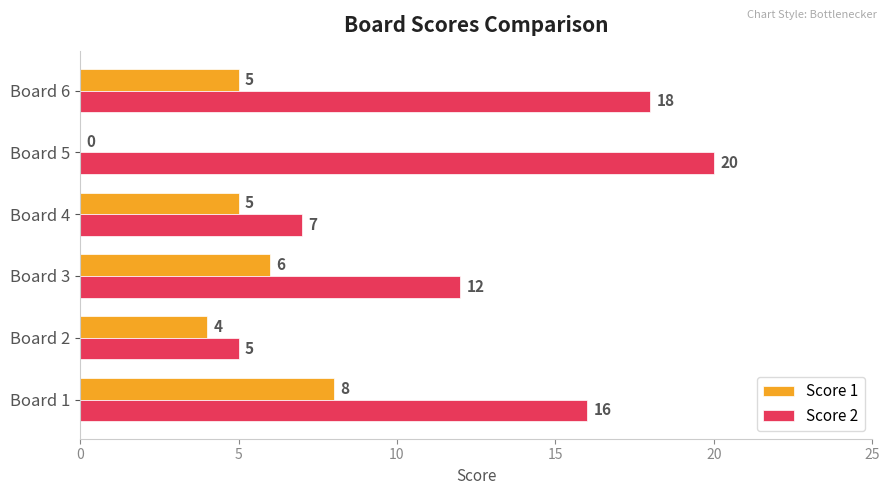

Read the Score 2 value at Board 5.

20